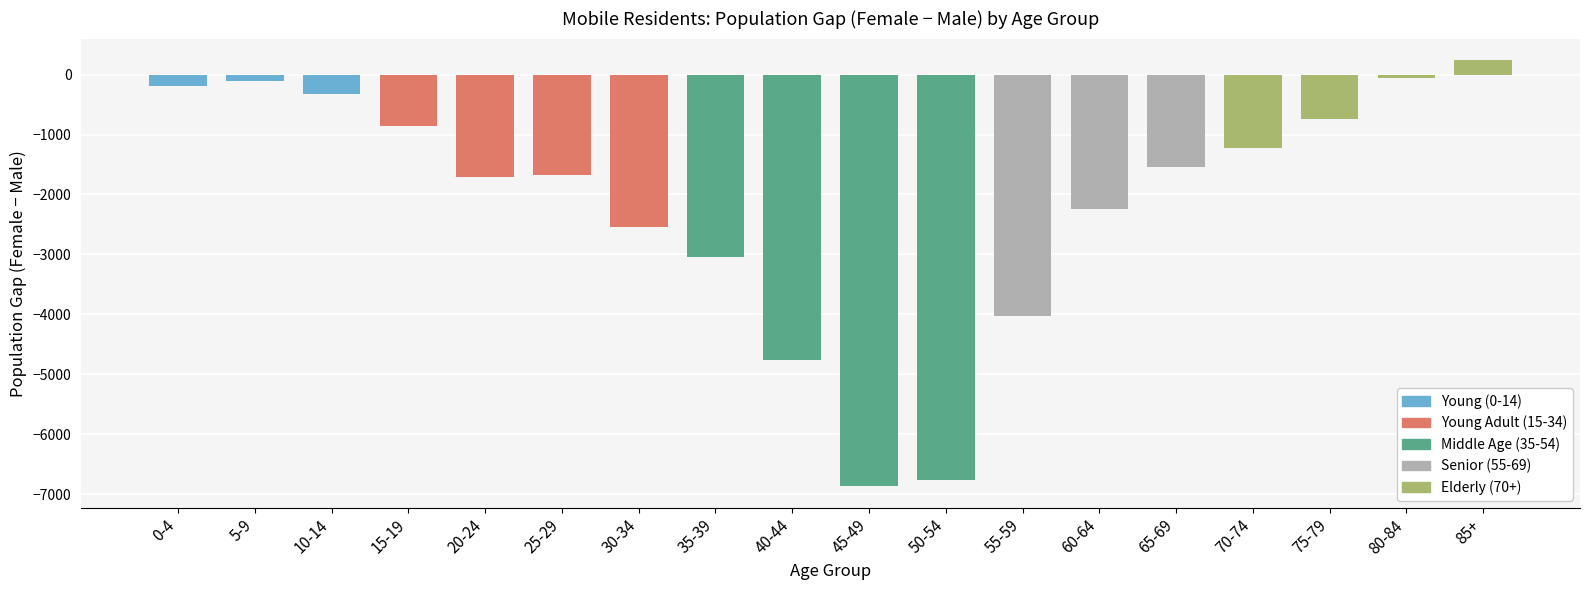

Are the bars horizontal?

No